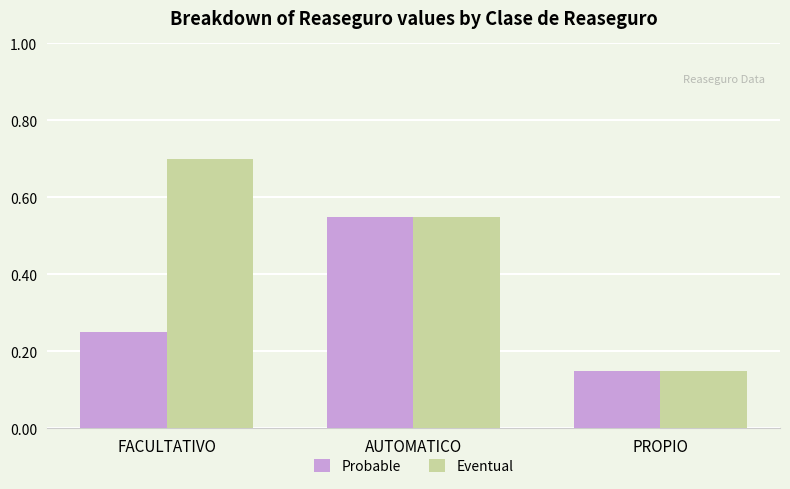

How many data points does each series have?

3